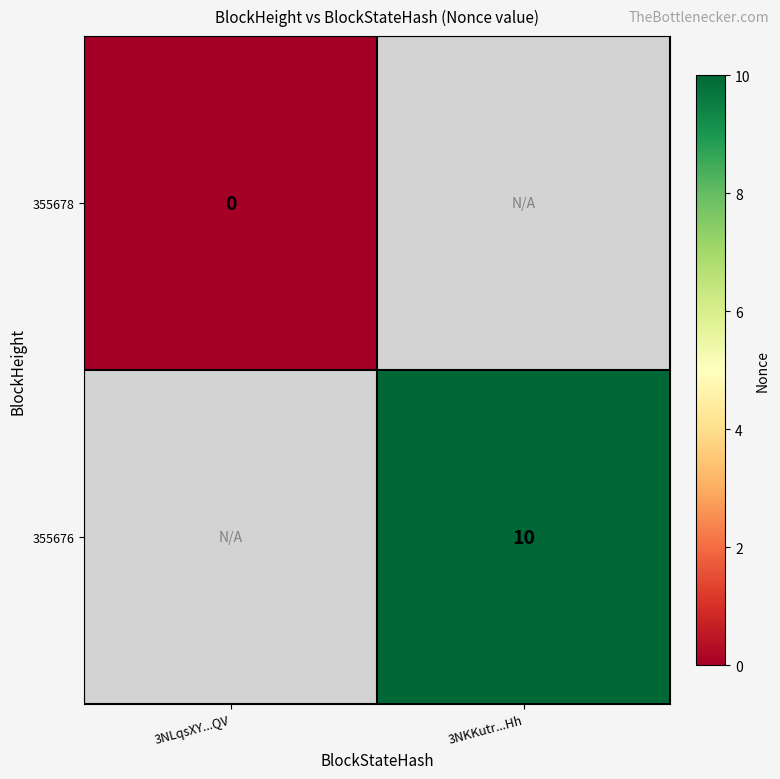

Is the value of 355676 at 3NKKutr...Hh greater than the value of 355678 at 3NLqsXY...QV?

Yes